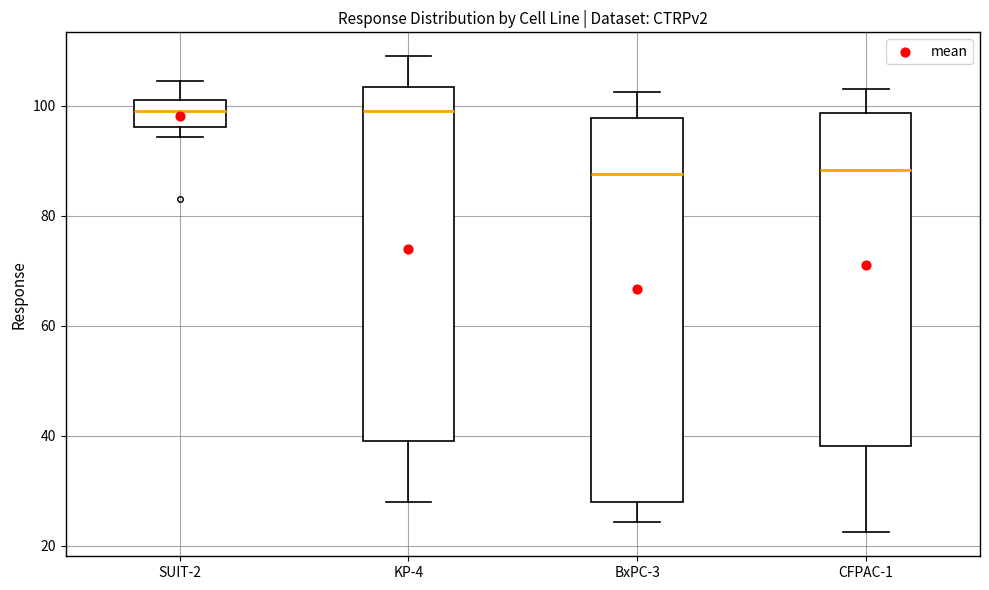

Reading left to right, read every box against the y-axis: the position of its median line, the range the box covers, and the ends of its whiskers. The values are not printed on the chart, so give them approximately, as read against the axis.

SUIT-2: median 98, box 96 to 102, whiskers 94 to 104
KP-4: median 100, box 40 to 104, whiskers 28 to 110
BxPC-3: median 88, box 28 to 98, whiskers 24 to 102
CFPAC-1: median 88, box 38 to 98, whiskers 22 to 104